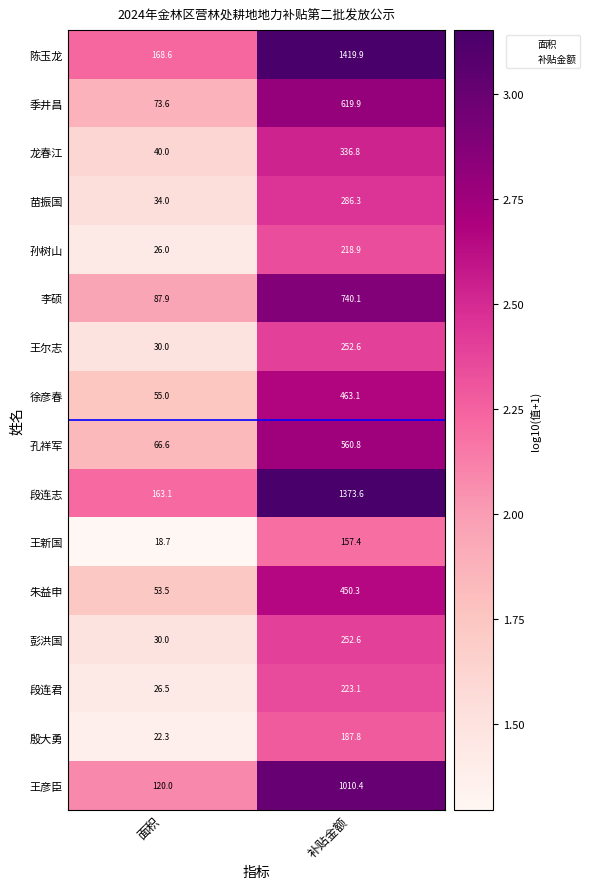

Is it true that 陈玉龙 equals 1419.9 at 补贴金额?

True